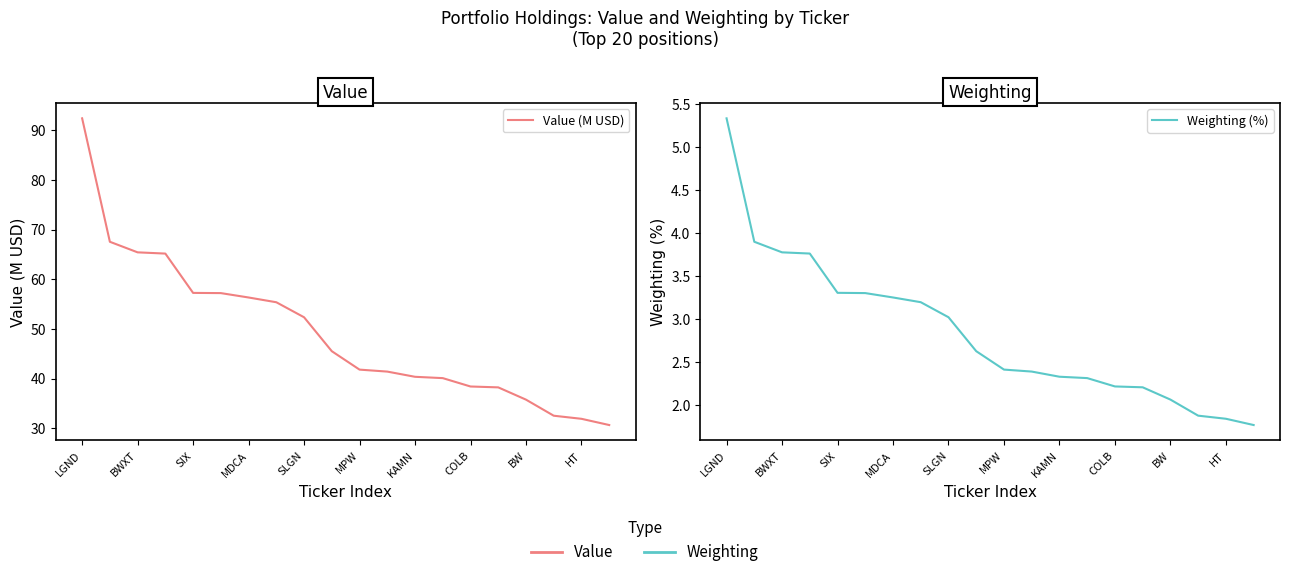

True or false: Weighting (%) and Value (M USD) cross at least once.

False